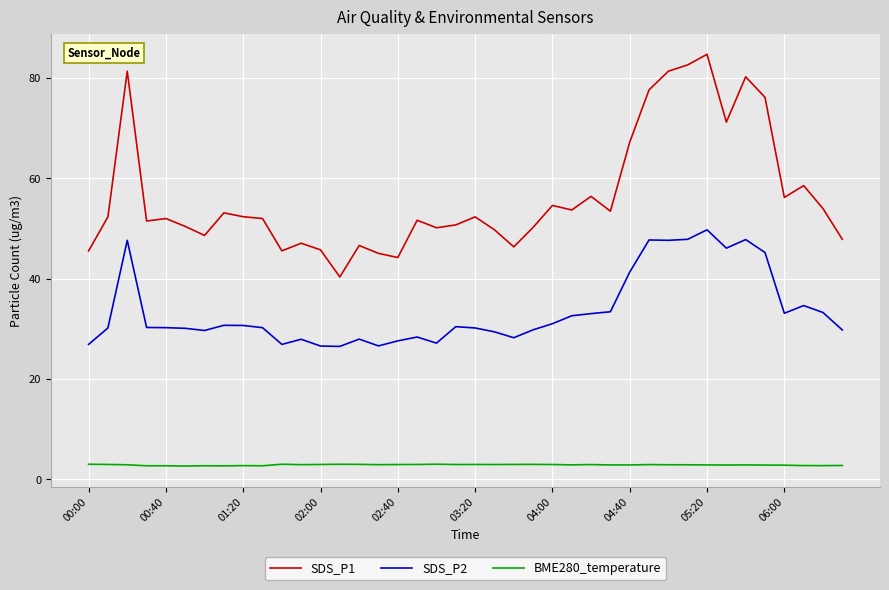

Rank the series by their average value, from lowest to highest.

BME280_temperature, SDS_P2, SDS_P1